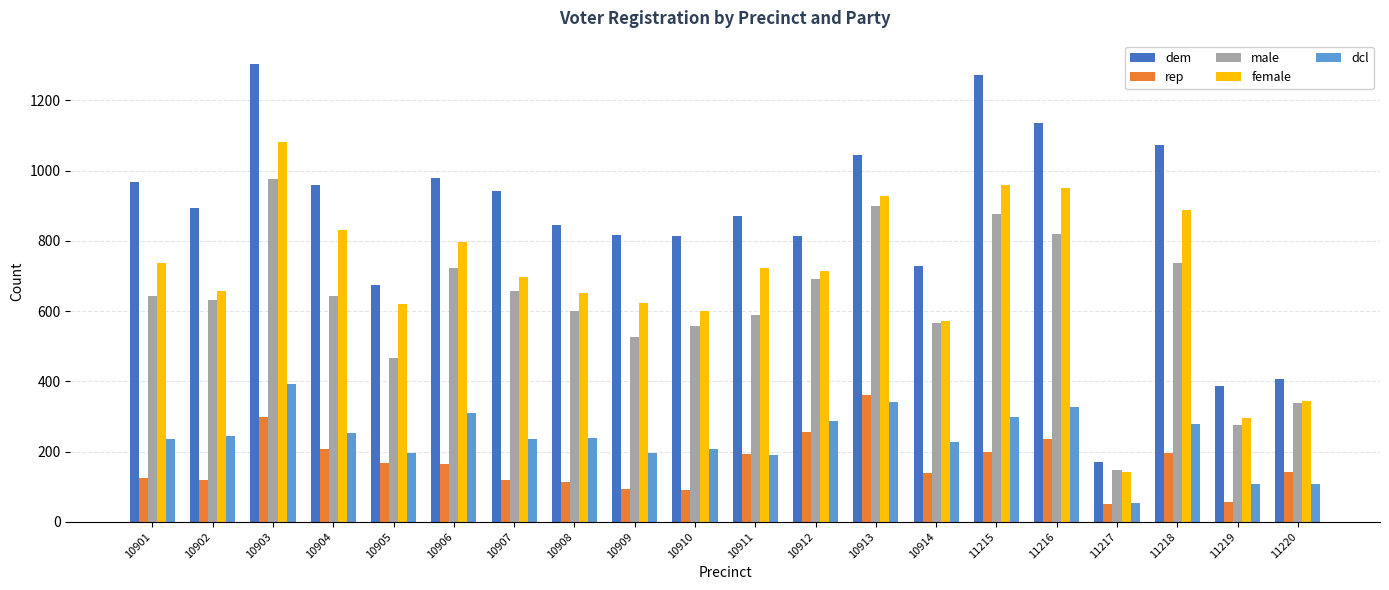

The value of female at 10907 is 1139. True or false?

False